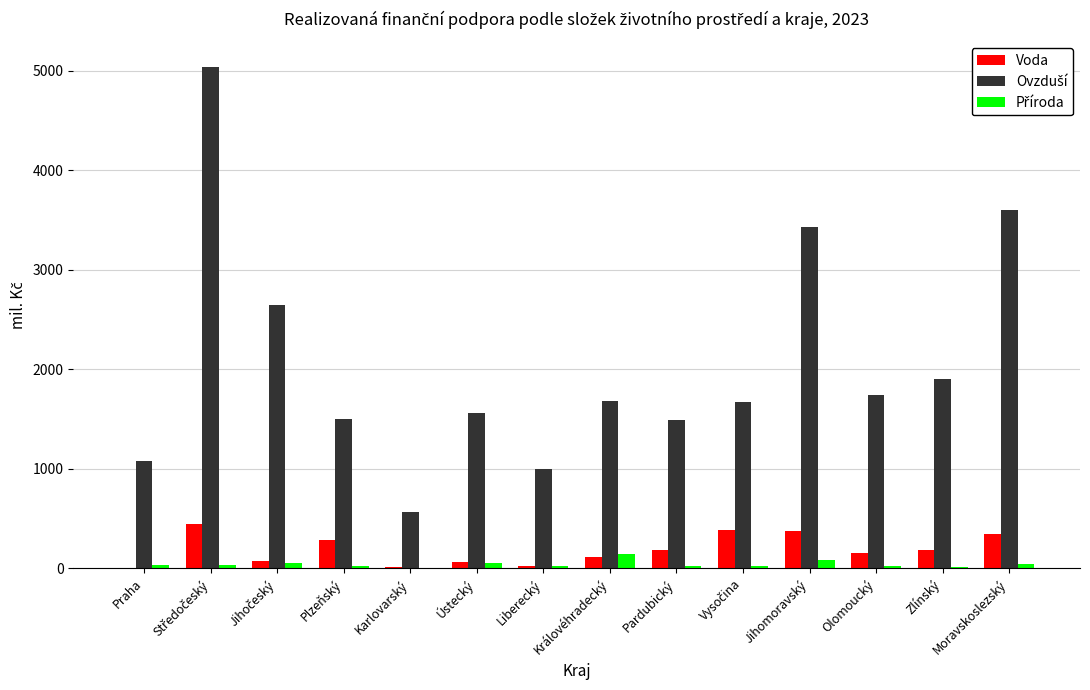

What is the total value across all series at Královéhradecký?

1942.6